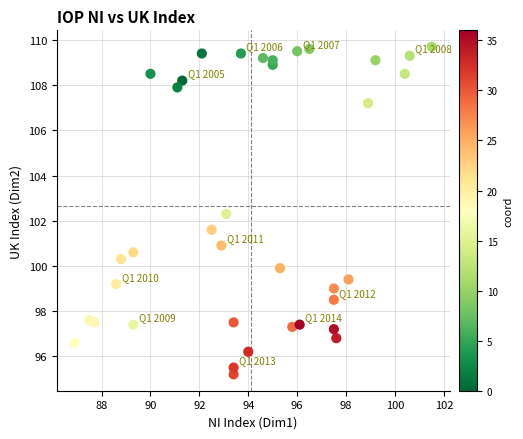

What is the range of Y values (max minus min)?

14.5